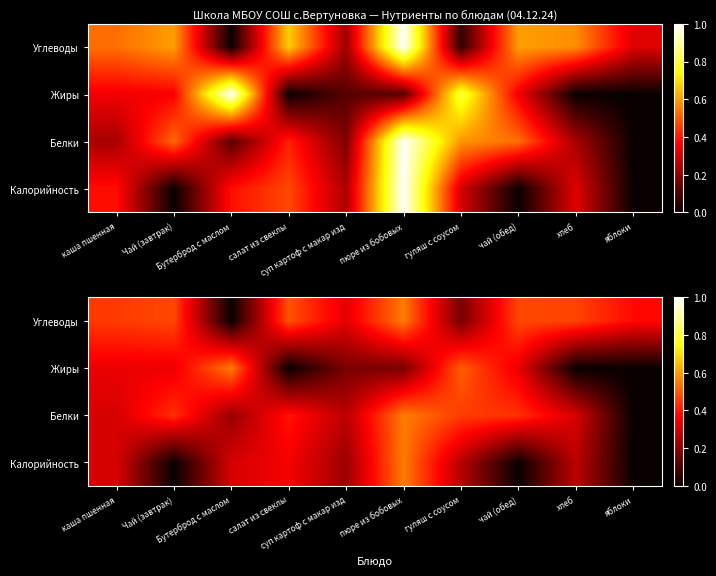

What is the total value across all series at каша пшенная?

1.4